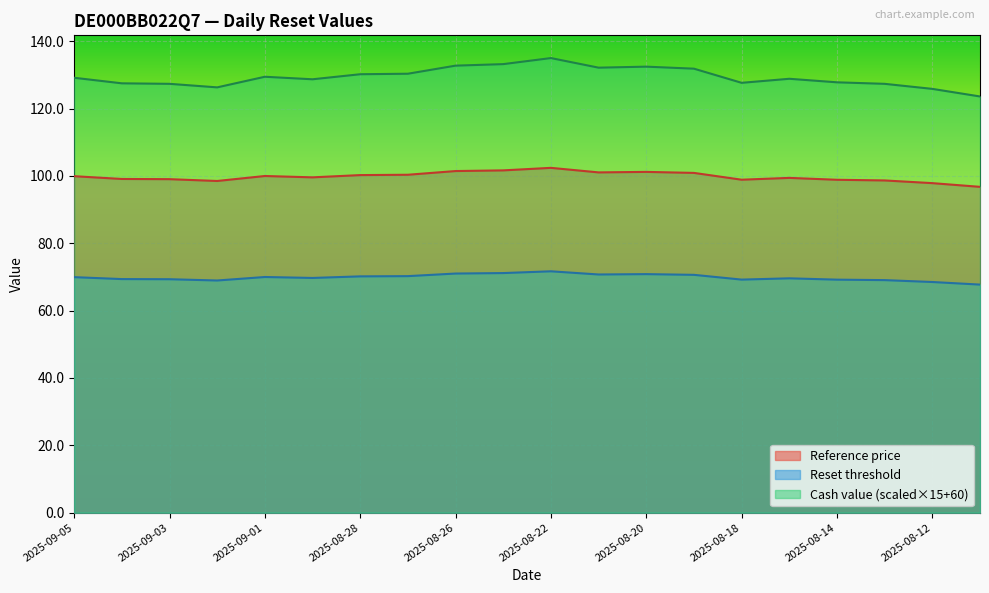

How many values in the Cash value series are below 129?

10